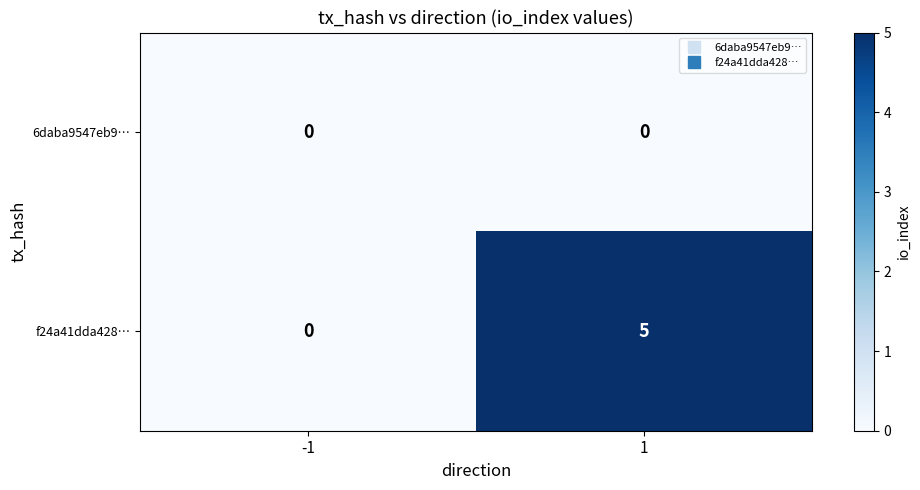

Rank the series at 1 from highest to lowest value.

f24a41dda428…, 6daba9547eb9…